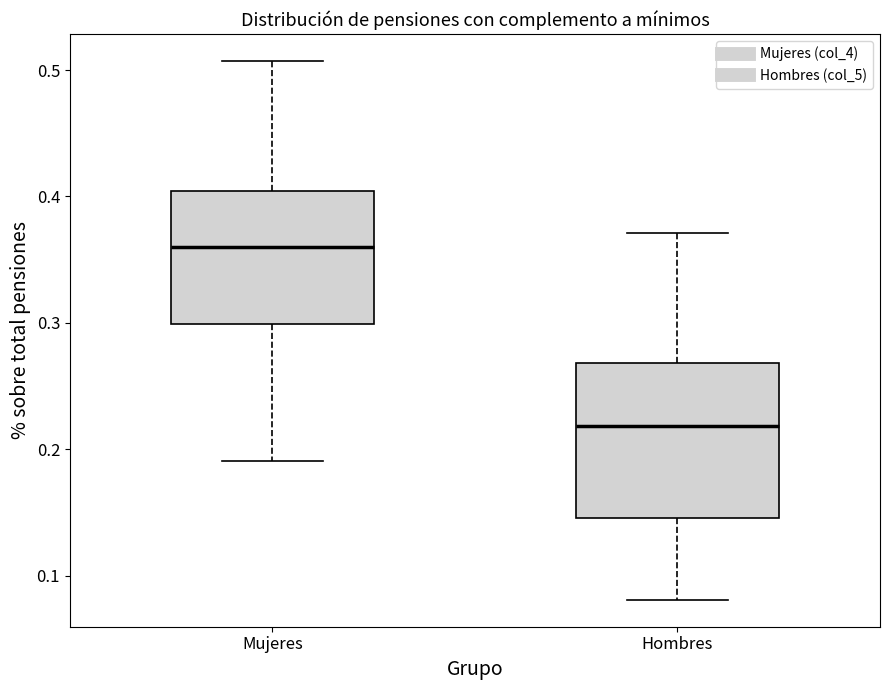

Which box's median line is the lowest?

Hombres